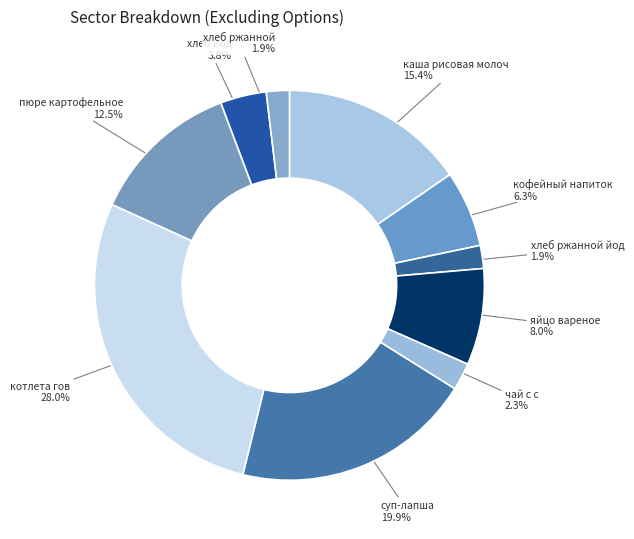

How many slices are in this pie chart?

10